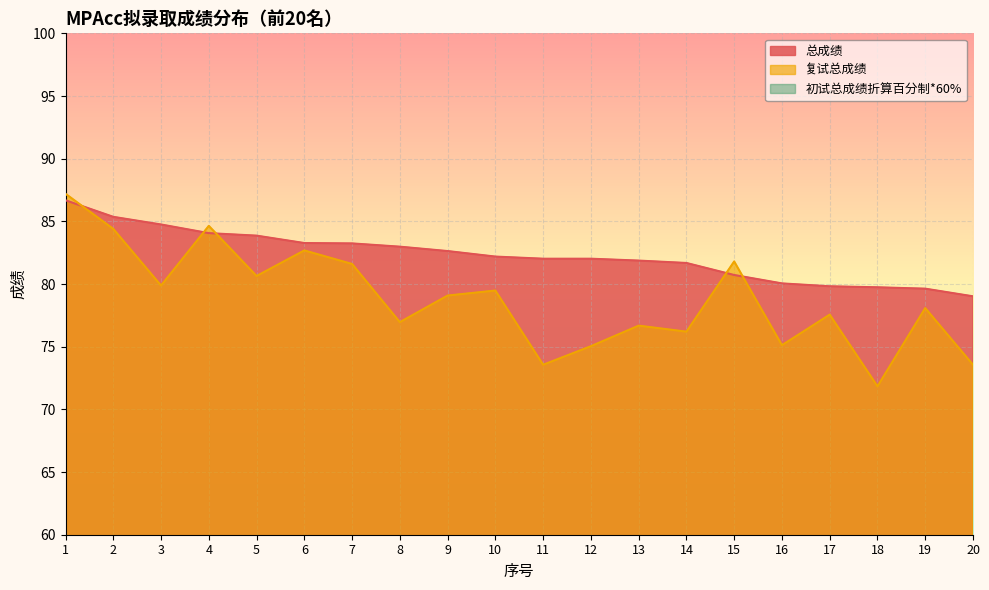

Rank the series at 4 from lowest to highest value.

初试总成绩折算百分制*60%, 总成绩, 复试总成绩